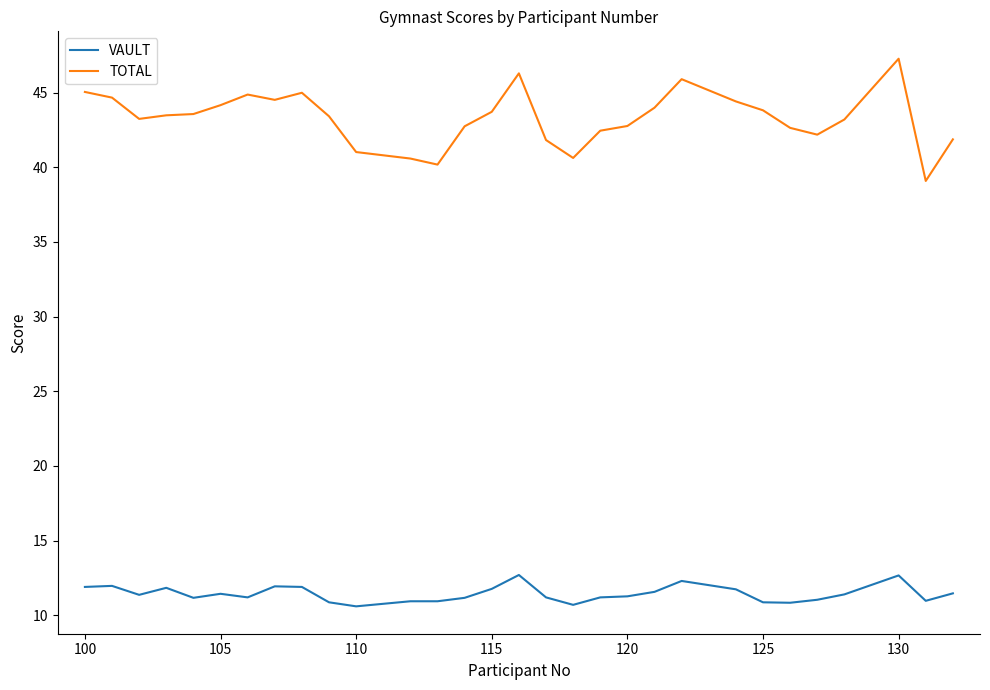

What is the minimum value shown in the chart?

10.6